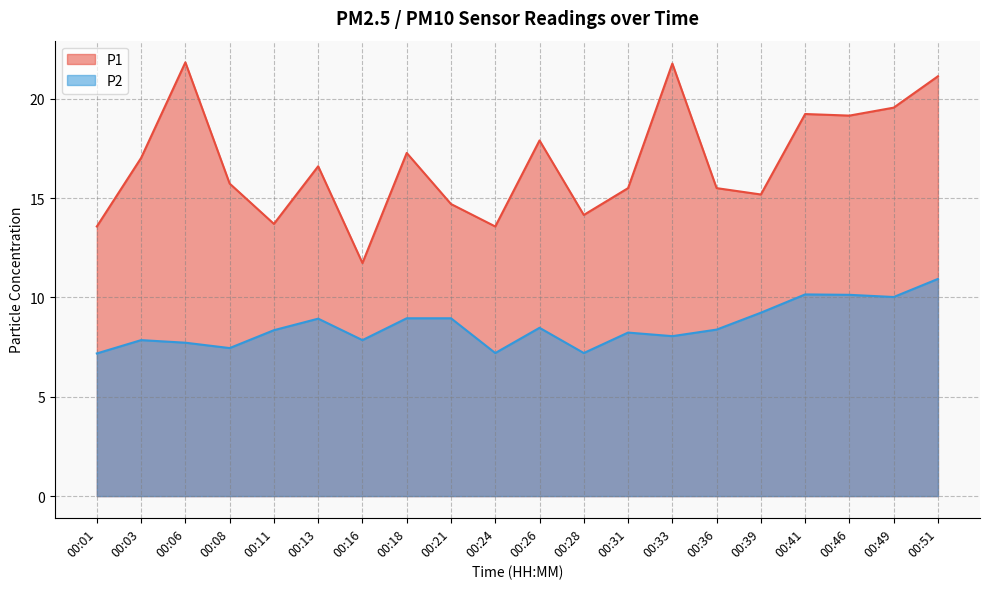

What is the difference between the P1 values at 00:51 and 00:46?

2.0